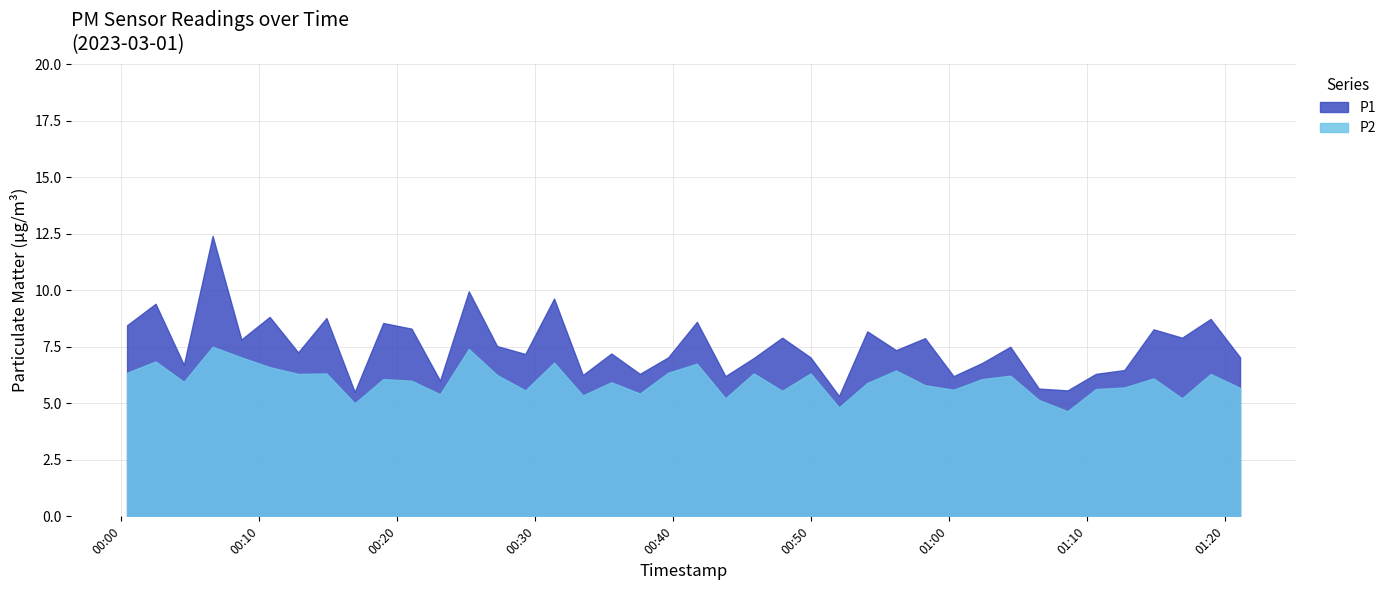

What is the difference between the second highest and second lowest values in the P1 series?

4.4